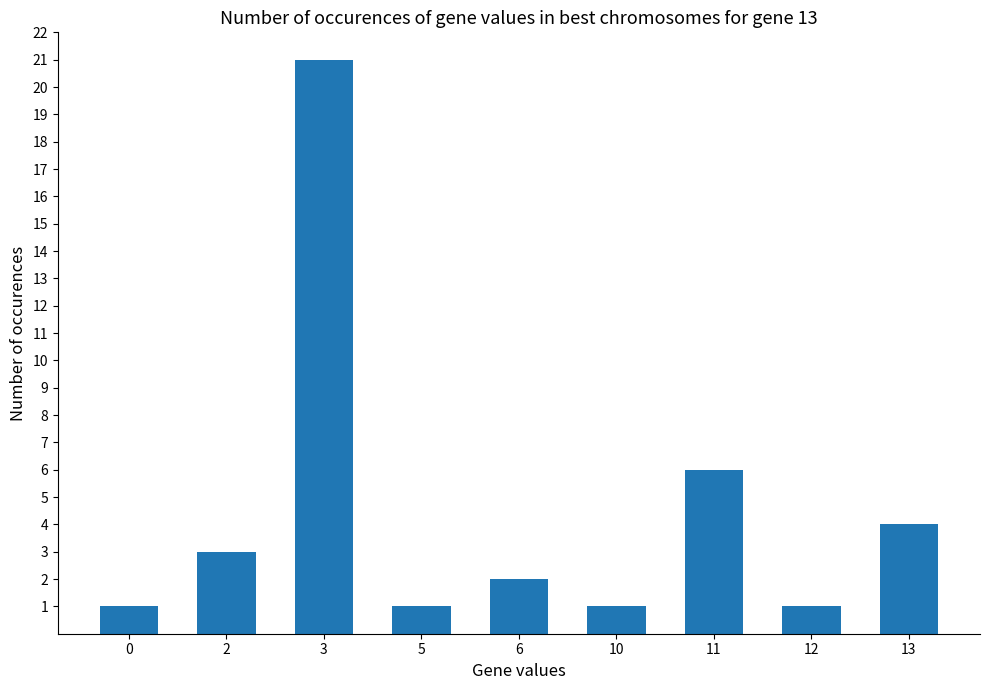

How many bars are there in total?

9